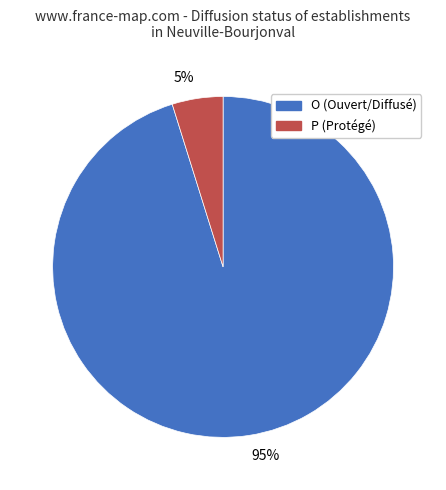

Rank the categories by value from highest to lowest.

95%, 5%